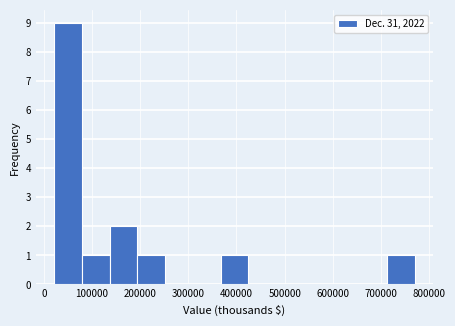

Reading left to right, list every bar in this chart as the range it spans on the x-axis followed by its height. Neither the bar edges nor the heights are printed on the chart, so give them approximately, as read against the axes.

20000 to 80000: 9
80000 to 140000: 1
140000 to 190000: 2
190000 to 250000: 1
250000 to 310000: 0
310000 to 370000: 0
370000 to 420000: 1
420000 to 480000: 0
480000 to 540000: 0
540000 to 600000: 0
600000 to 660000: 0
660000 to 710000: 0
710000 to 770000: 1